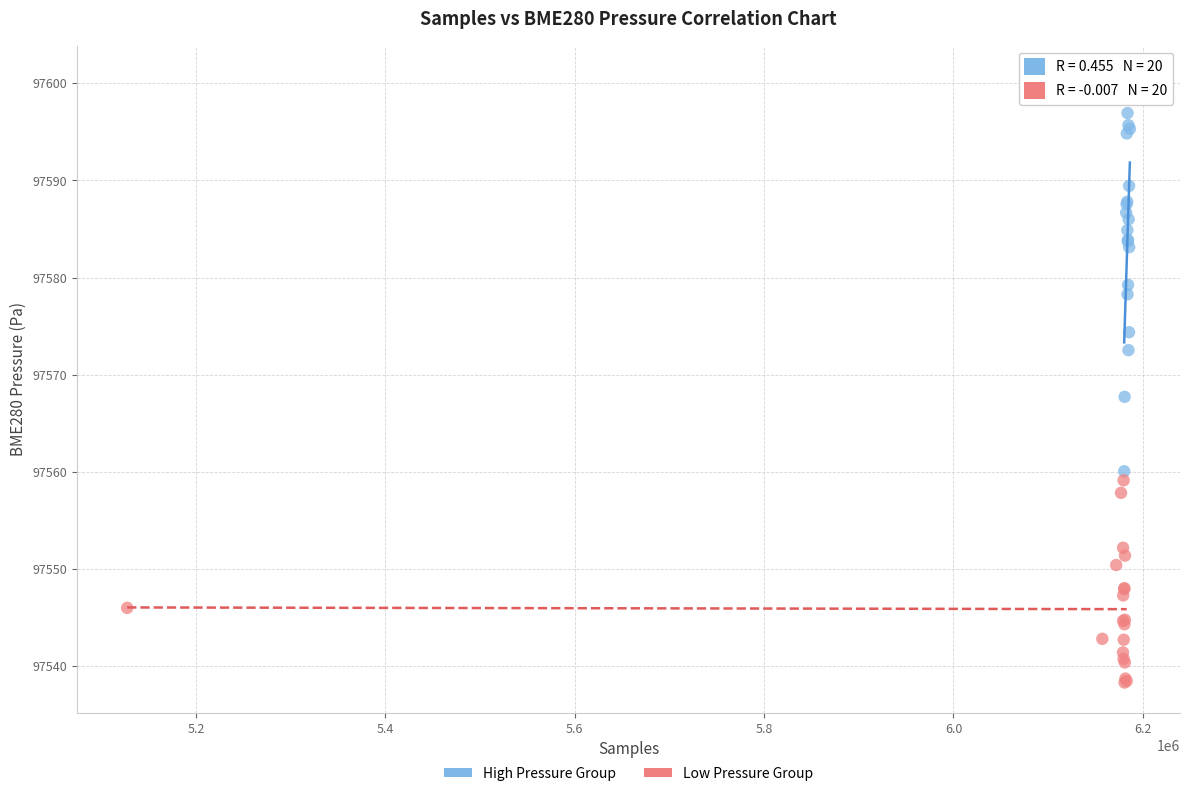

Which series contains the lowest Y value?

Low Pressure Group